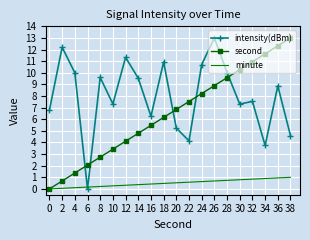

Rank the series at 14 from highest to lowest value.

intensity(dBm), second, minute